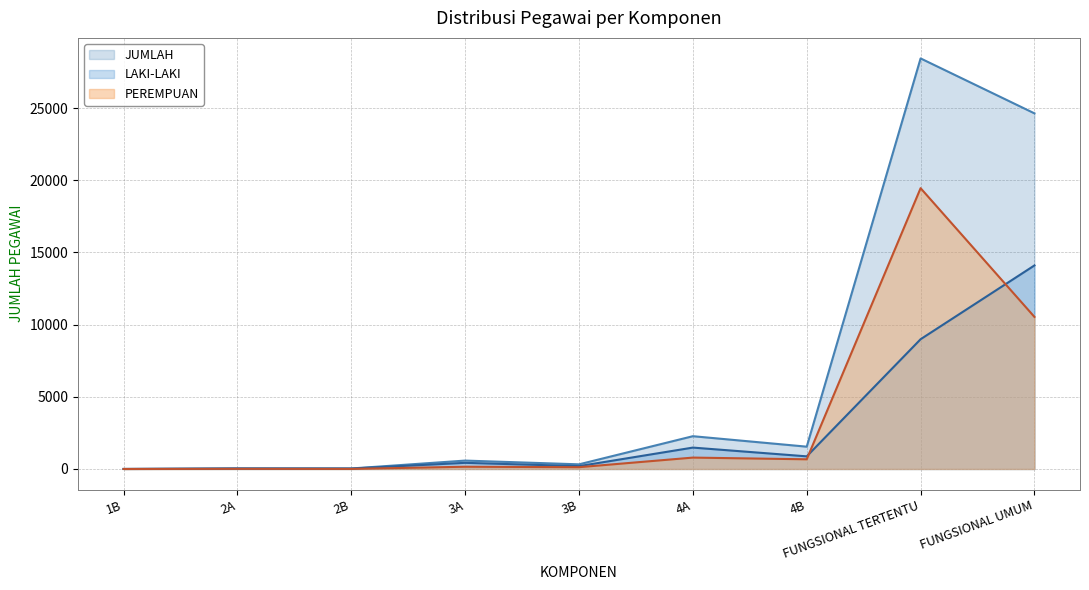

What is the value of the PEREMPUAN point at the 7th from the left?

671